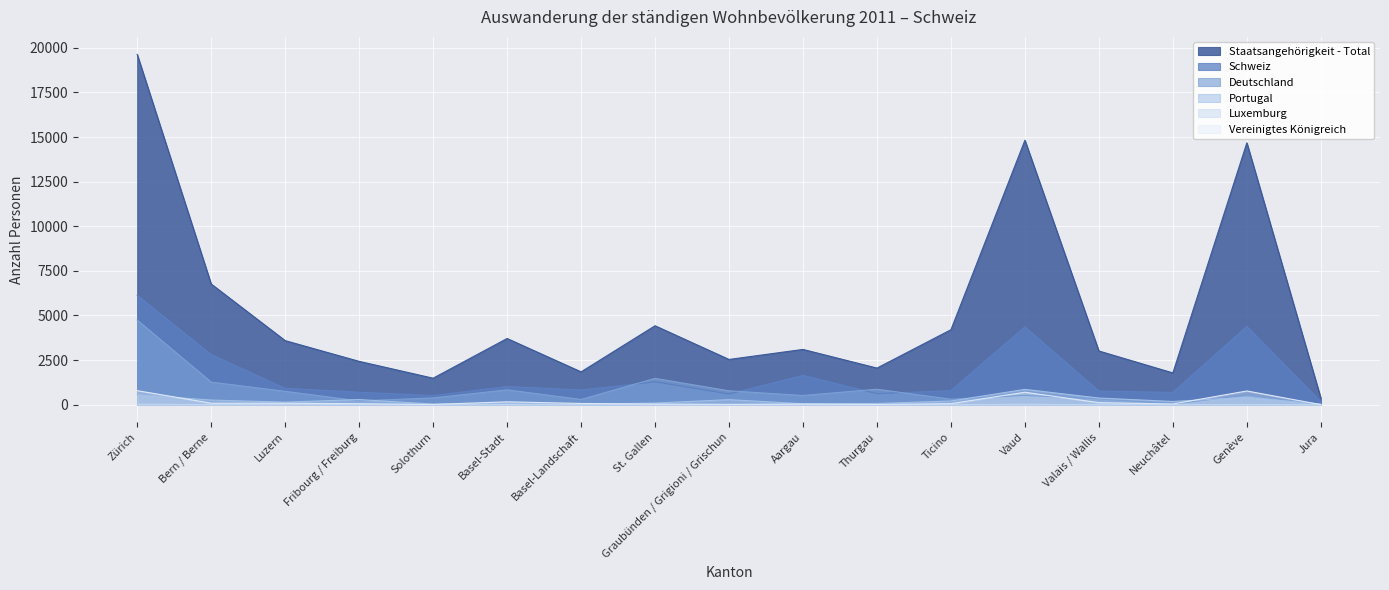

What is the value of the Portugal point at the 17th from the left?

32